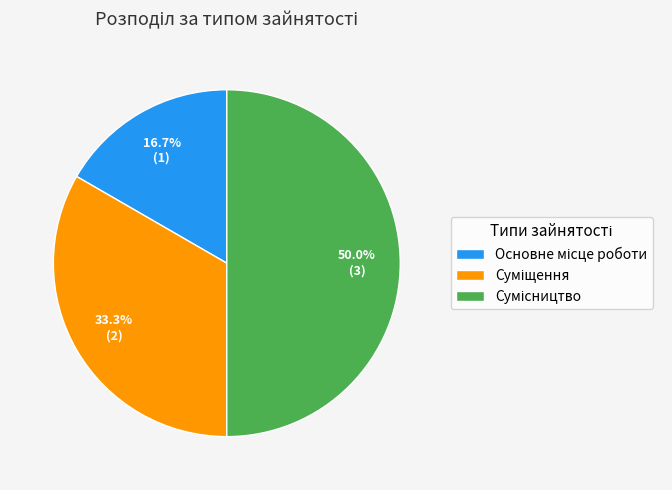

How many segments does this pie chart have?

3